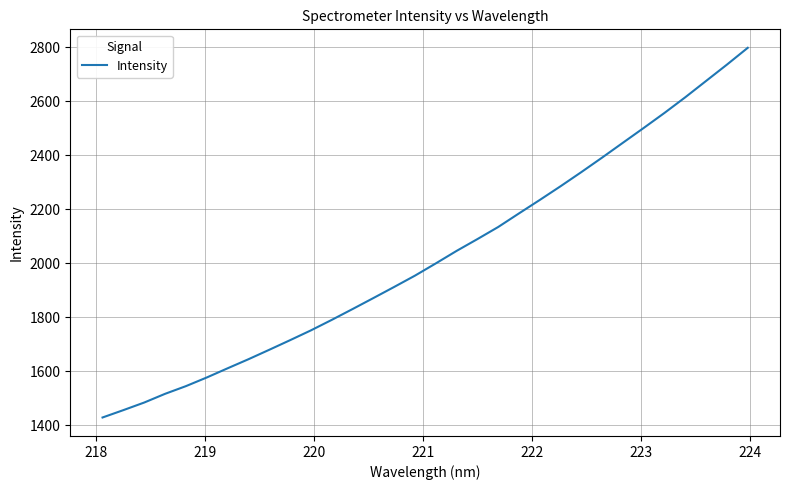

What is the smallest value displayed?

1428.6